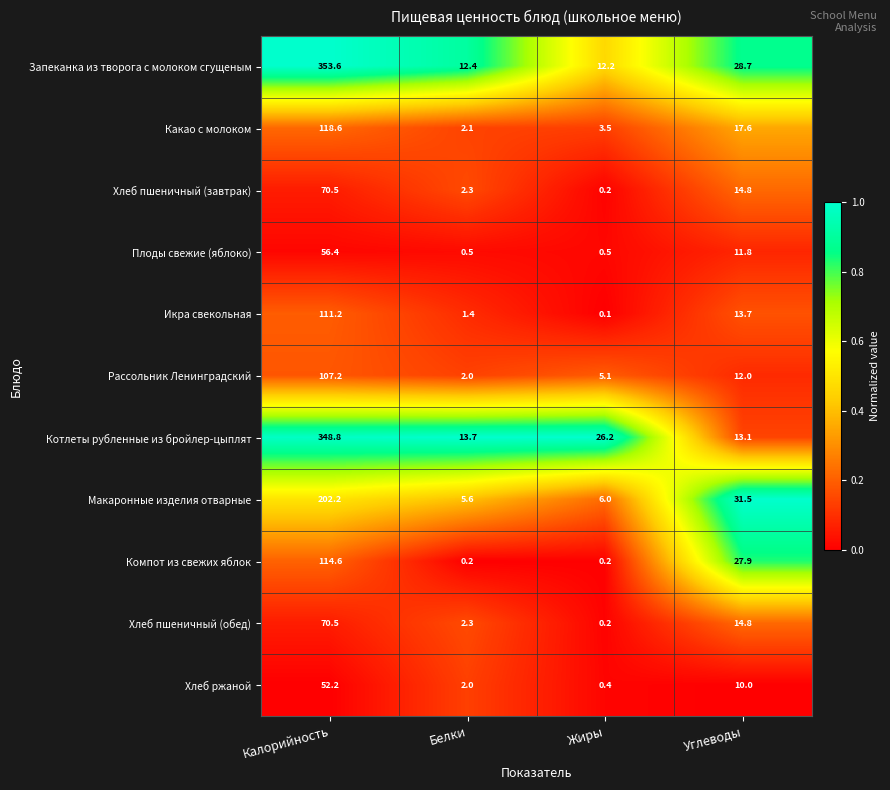

How many categories are shown in the chart?

4